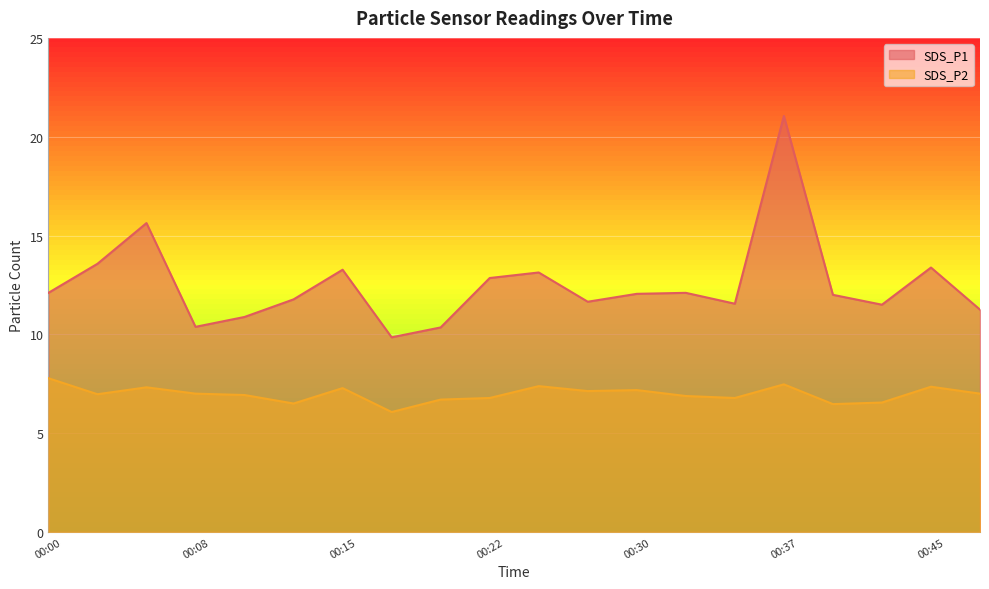

True or false: SDS_P1 and SDS_P2 intersect in this chart.

False